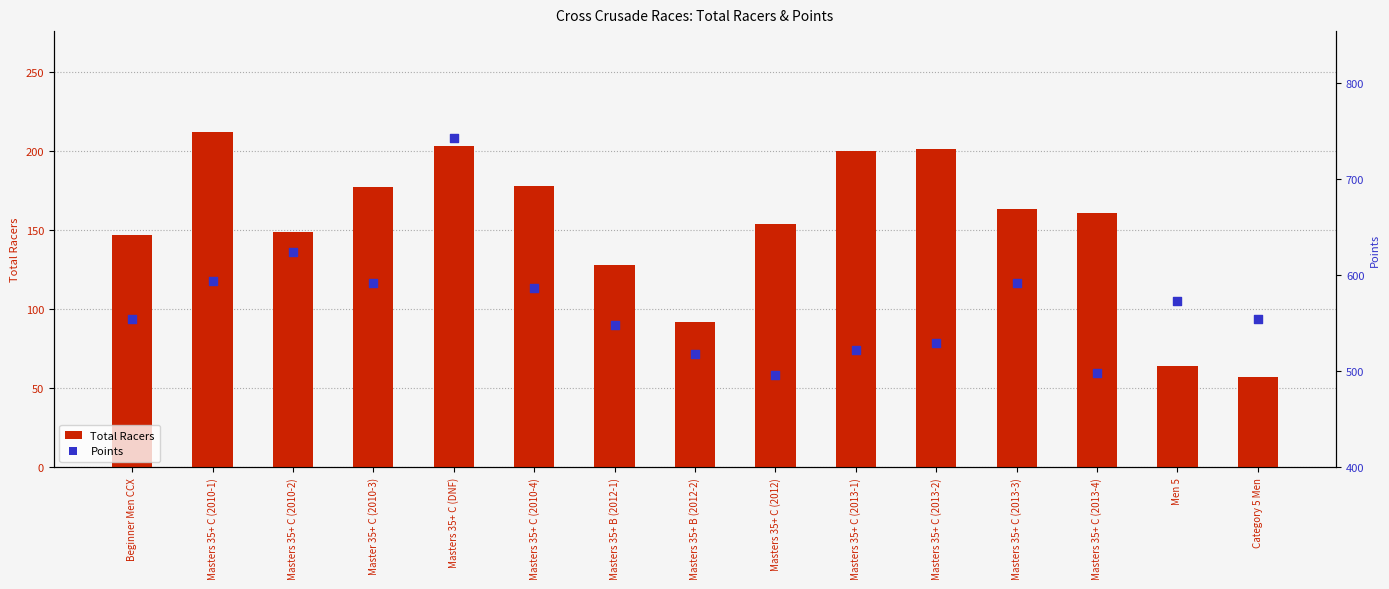

What is the total value across all series at Masters 35+ C (2010-4)?

764.4